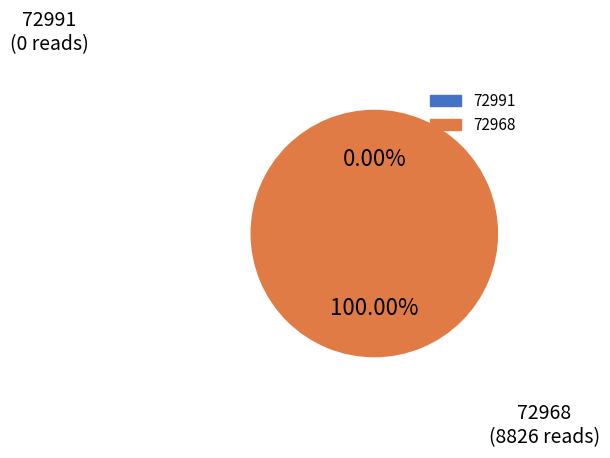

The 72991 slice represents 0% of the pie. True or false?

True